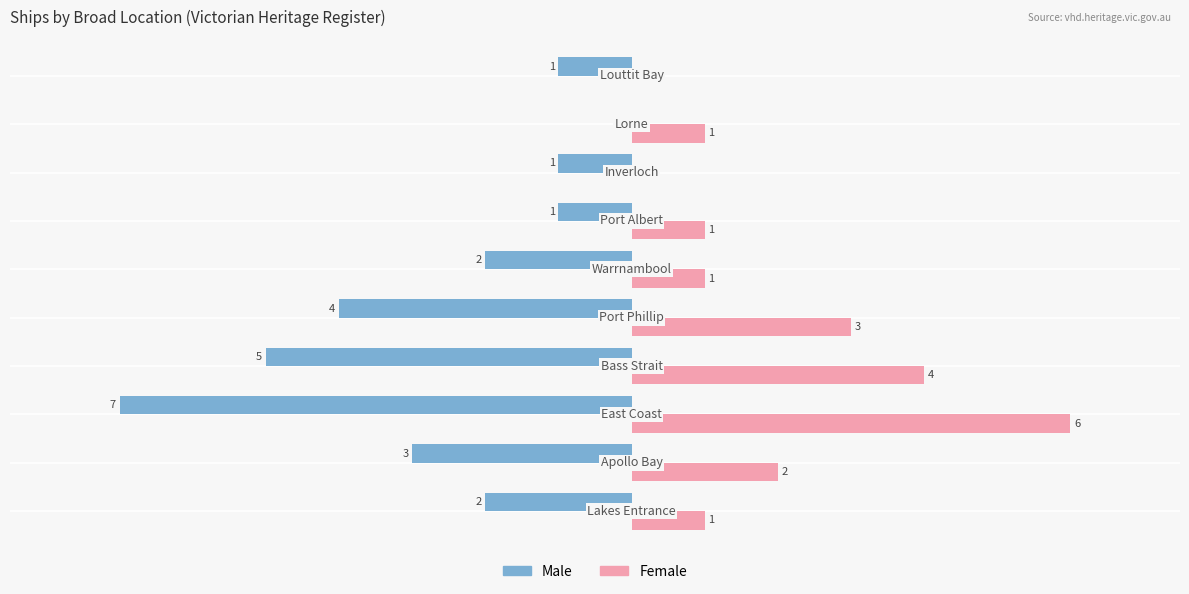

What are all the series names shown in the legend?

Male, Female